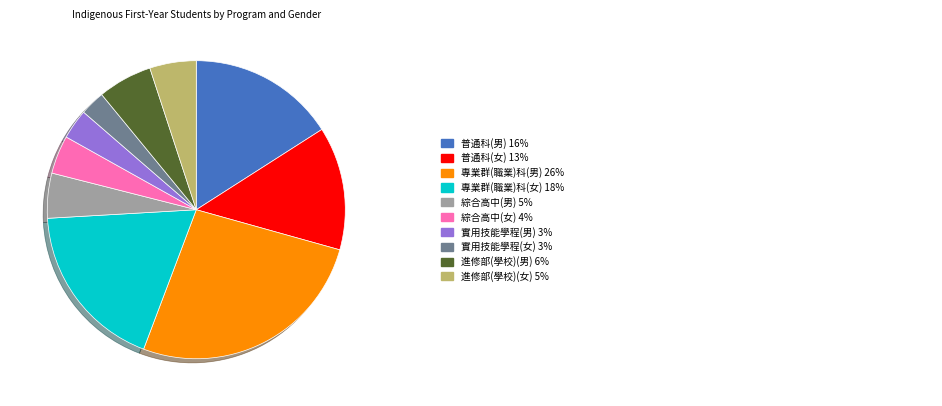

Is there a majority slice in this chart?

No